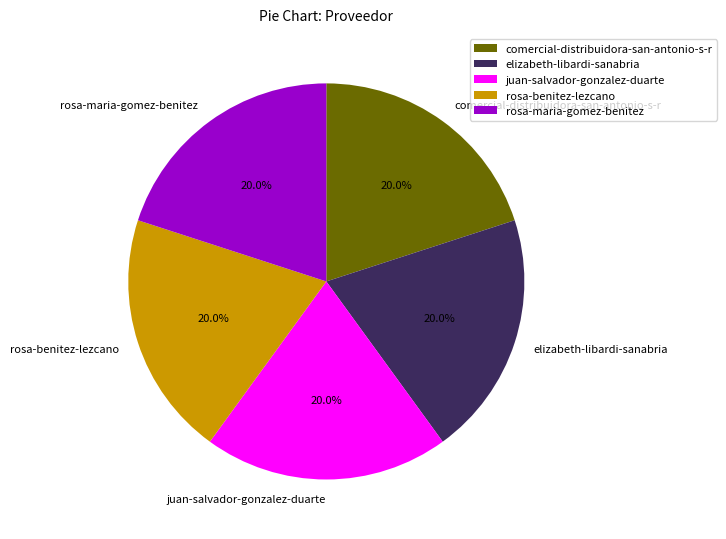

What percentage is the rosa-benitez-lezcano slice, to the nearest percent?

20%